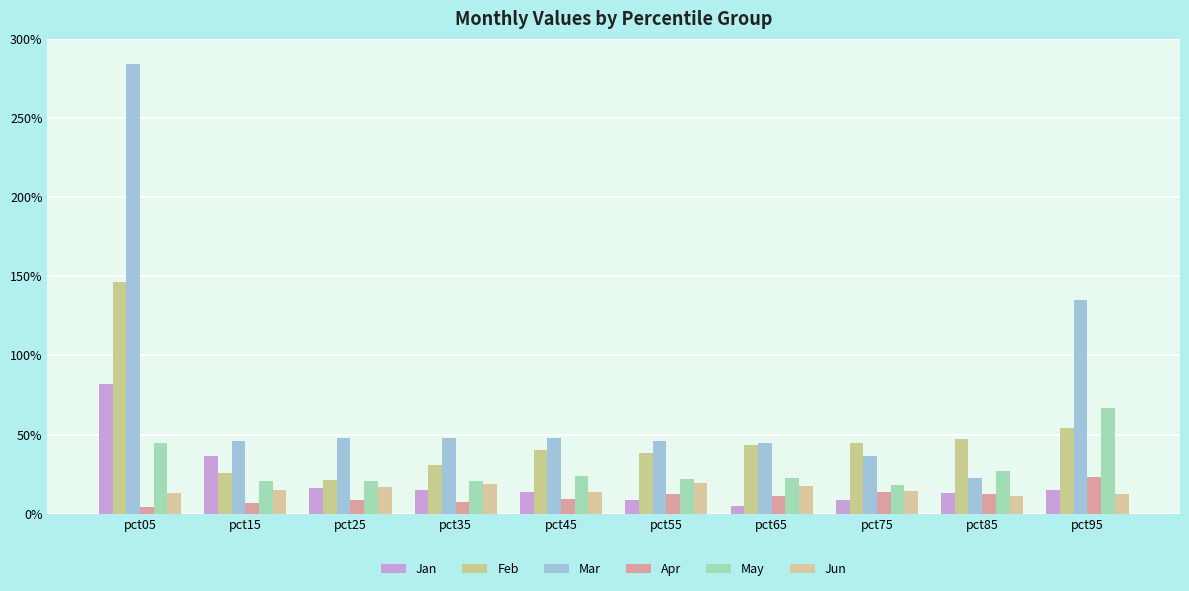

Are the bars horizontal?

No